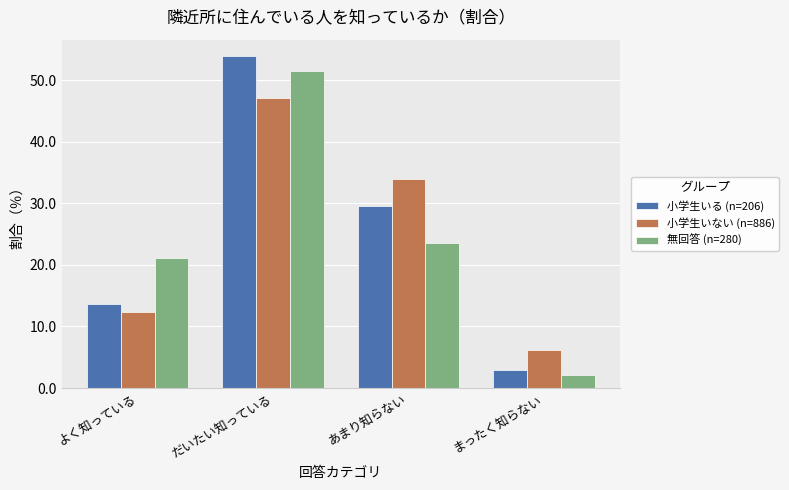

The 無回答 (n=280) series shows 23.6 at あまり知らない. True or false?

True